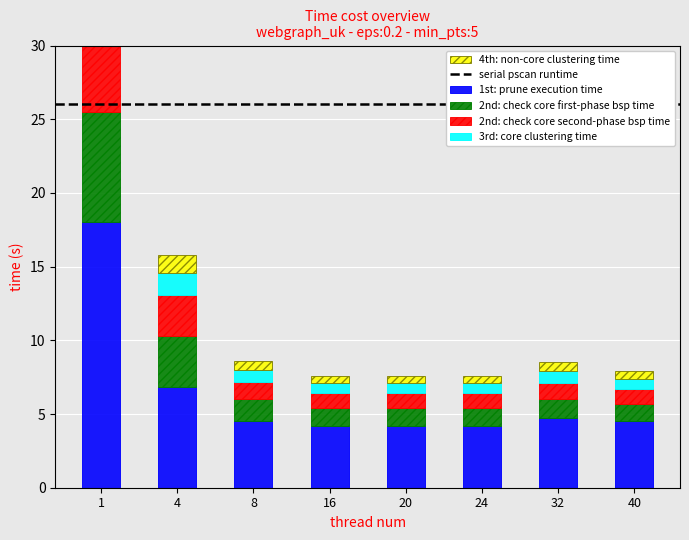

What is the difference between the maximum and minimum values in the 2nd: check core second-phase bsp time series?

5.5